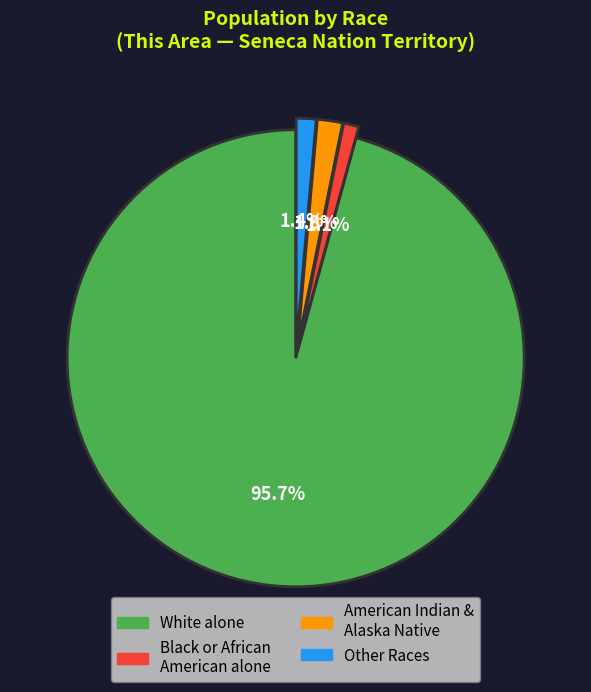

To the nearest percent, what is the difference between the largest and smallest slice percentages?

95%